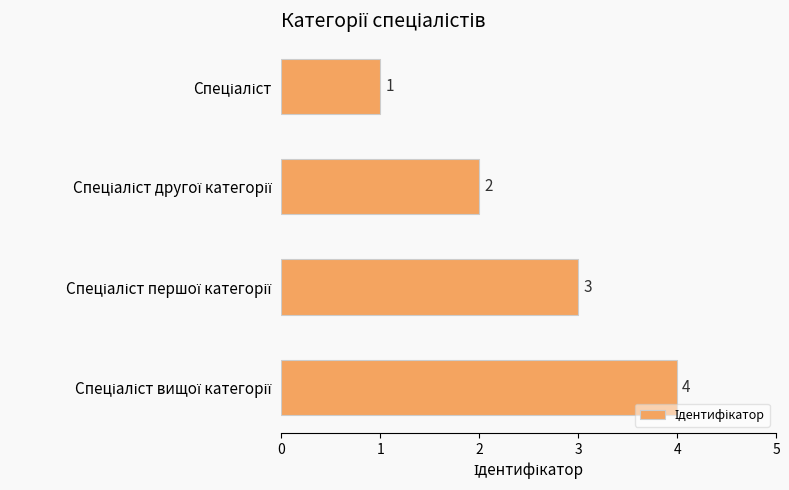

What is the greatest value displayed?

4